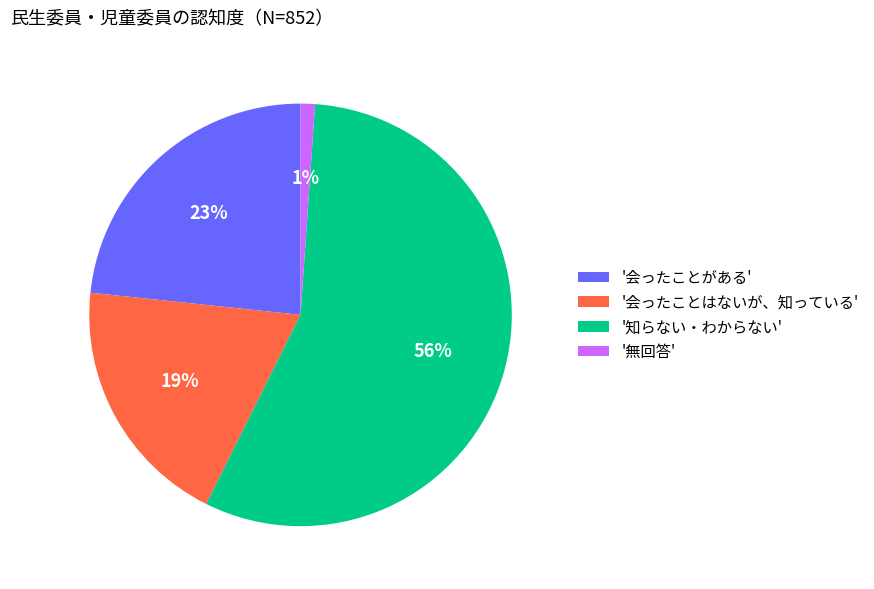

To the nearest percent, what is the combined percentage of '会ったことがある' and '知らない・わからない'?

80%